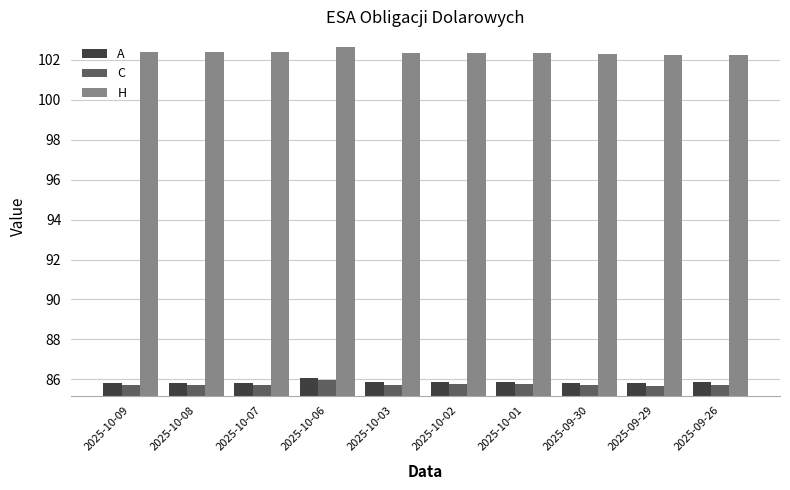

Which category has the highest value in the H series?

2025-10-06